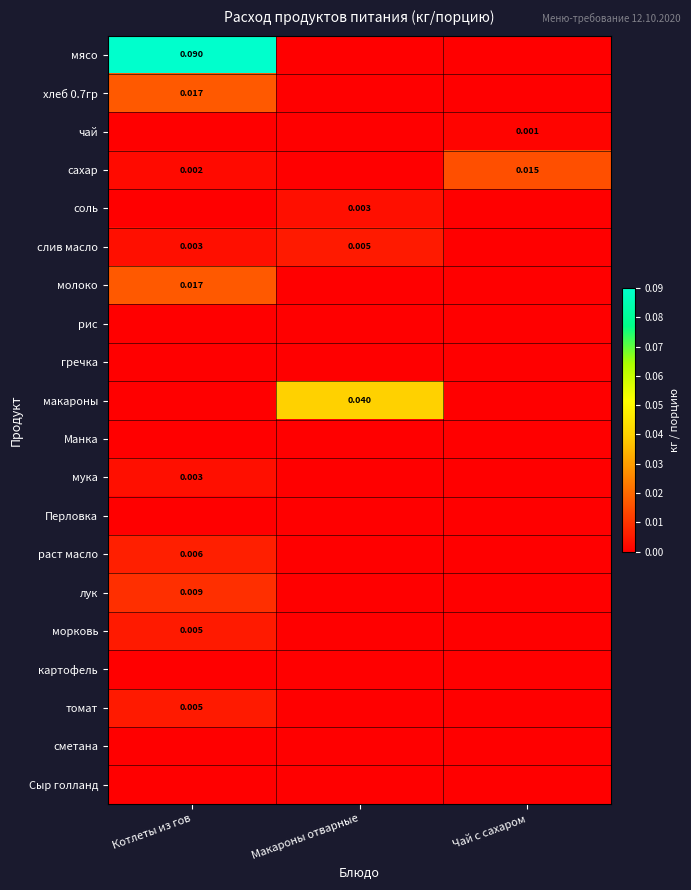

What is the maximum value shown in the chart?

0.1